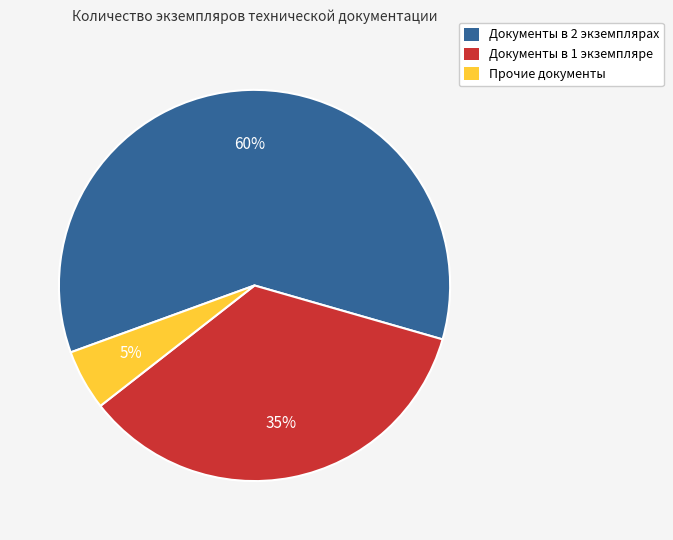

Does any single category account for the majority?

Yes